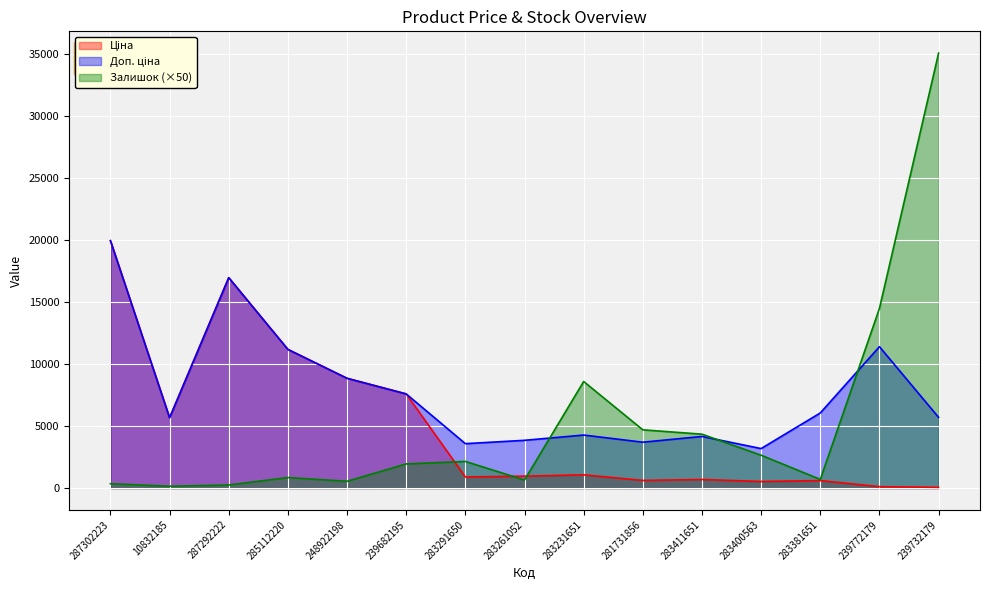

What is the total value across all series at 283381651?

7367.3